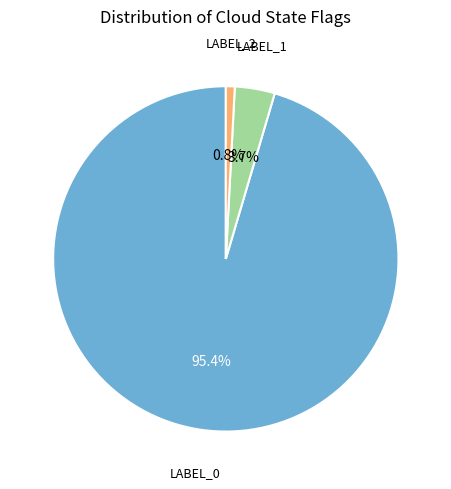

Is there any slice that represents more than half of the pie?

Yes